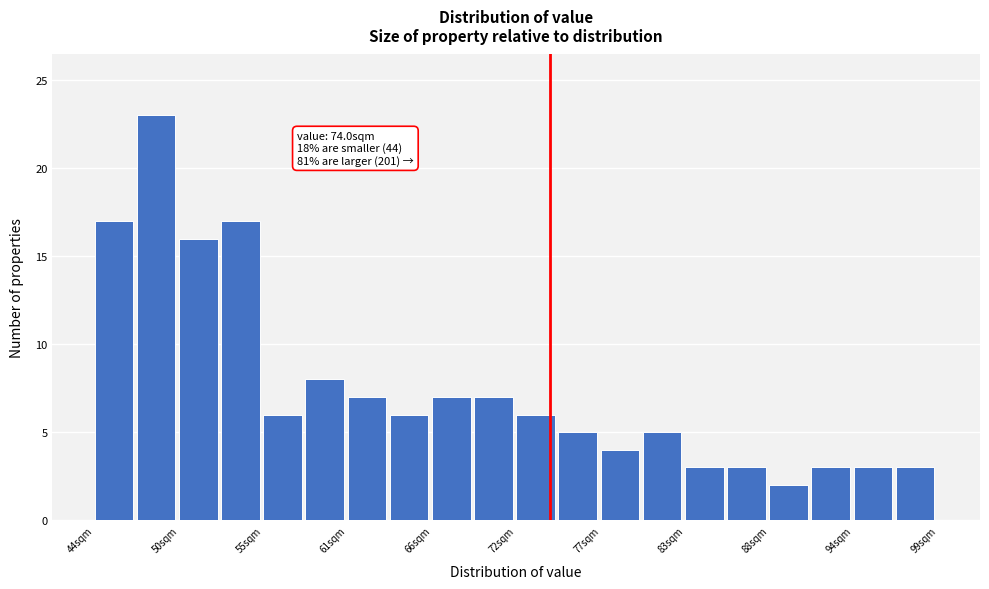

Around what value on the x-axis is the tallest bar? Give the approximate position of its centre, as read against the axis.

48